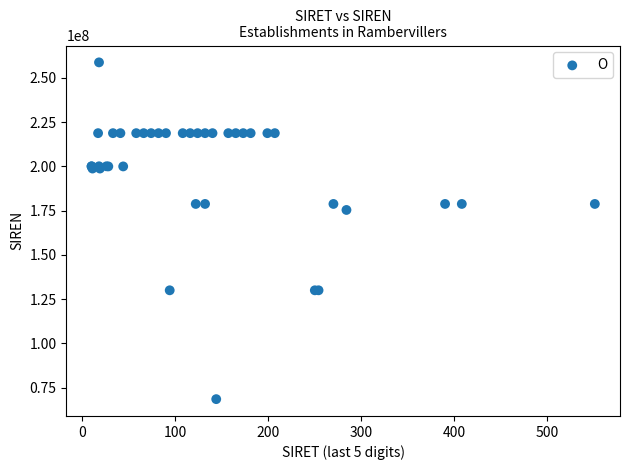

What Y value in the scatter plot is closest to 163651870?

175402312